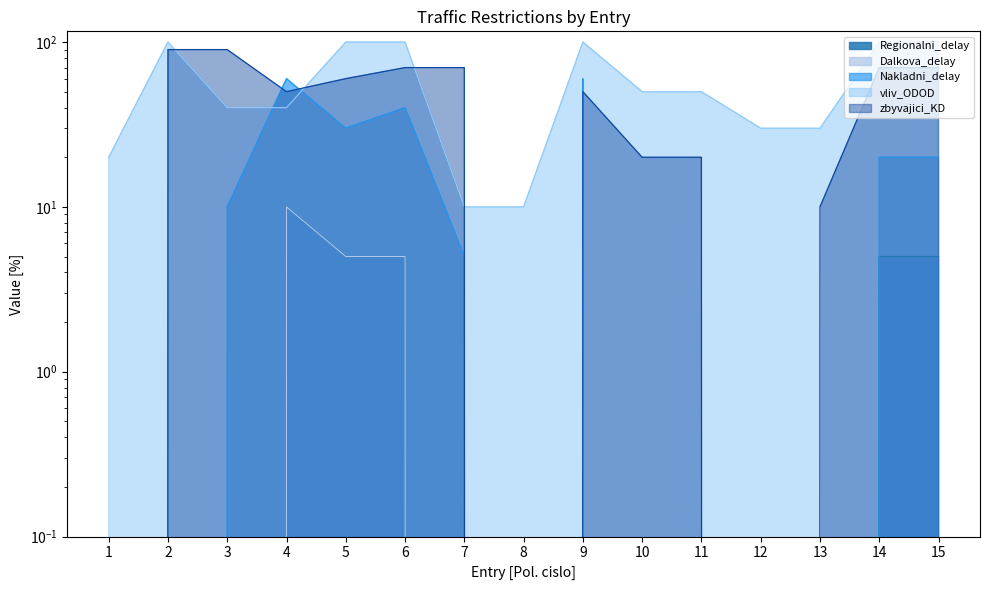

At which label does Dalkova_delay reach its peak?

4